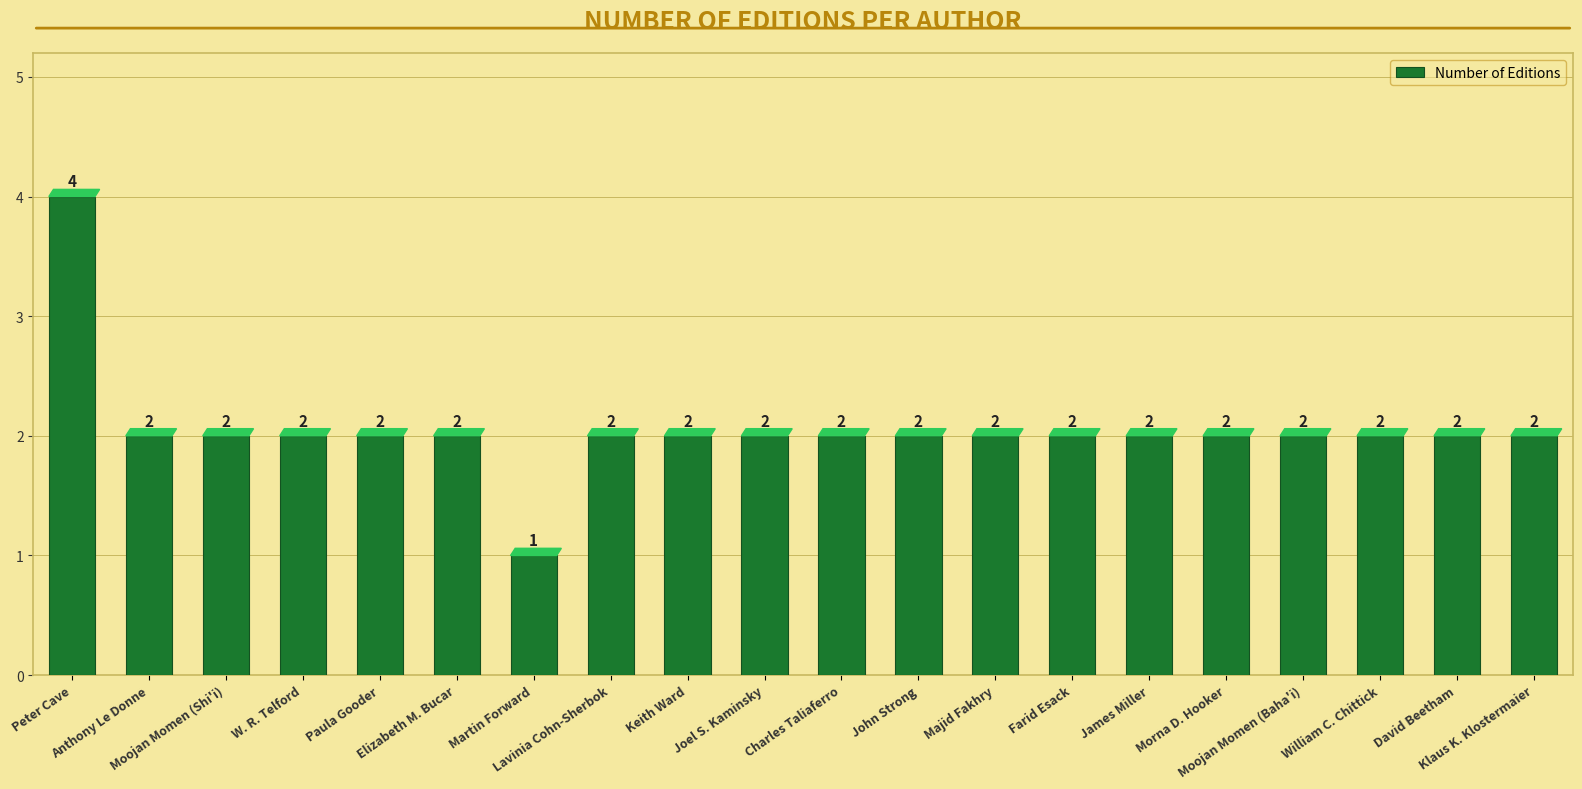

Are the bars horizontal?

No